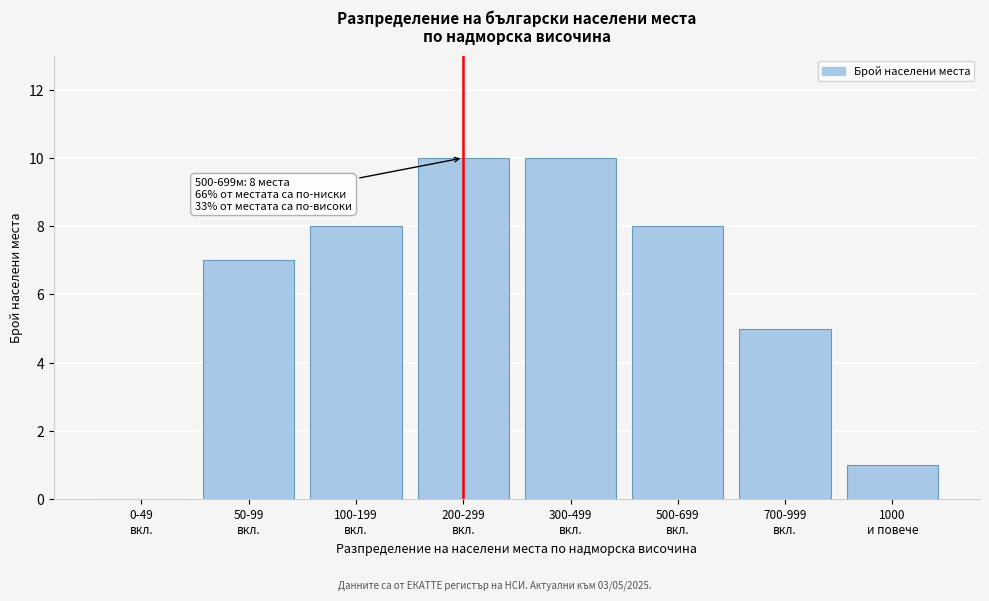

What is the sum of all values?

49